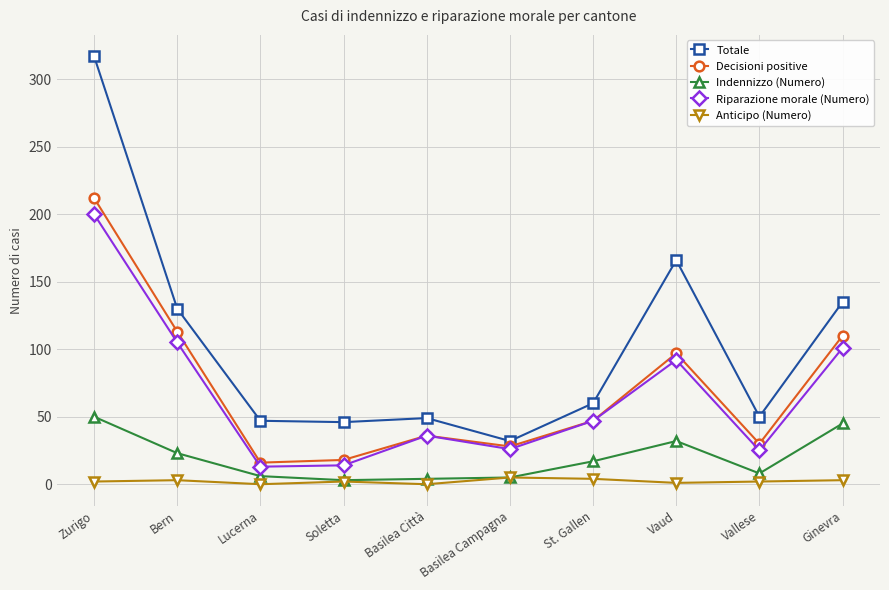

What is the maximum value for Decisioni positive?

212